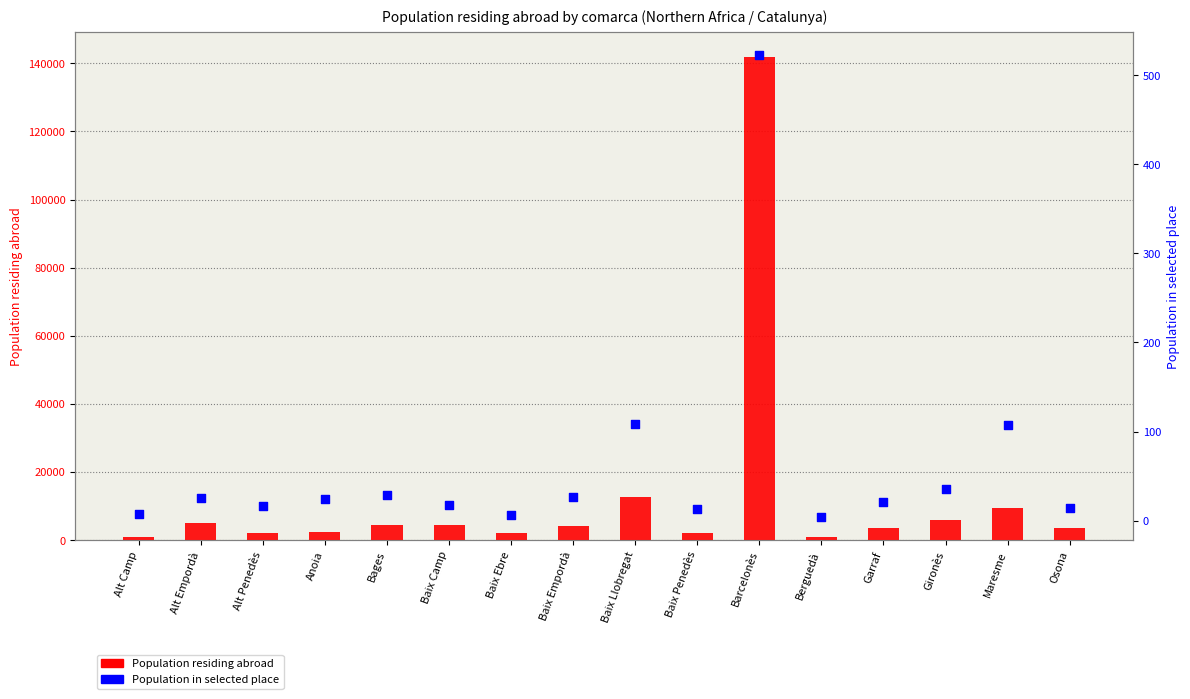

Which series reaches the maximum Y coordinate?

Population residing abroad